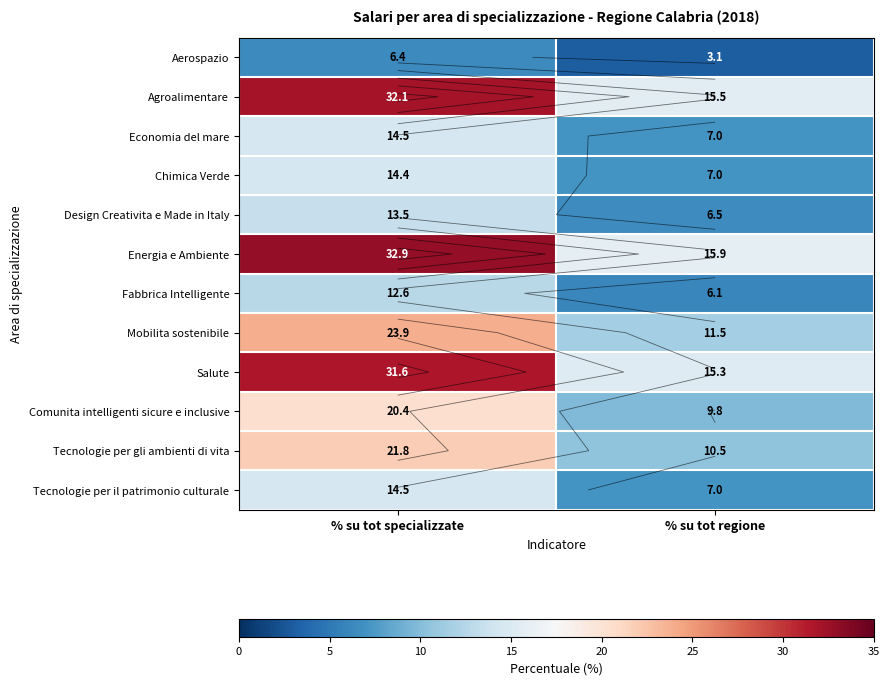

The Tecnologie per gli ambienti di vita series shows 21.8 at % su tot specializzate. True or false?

True